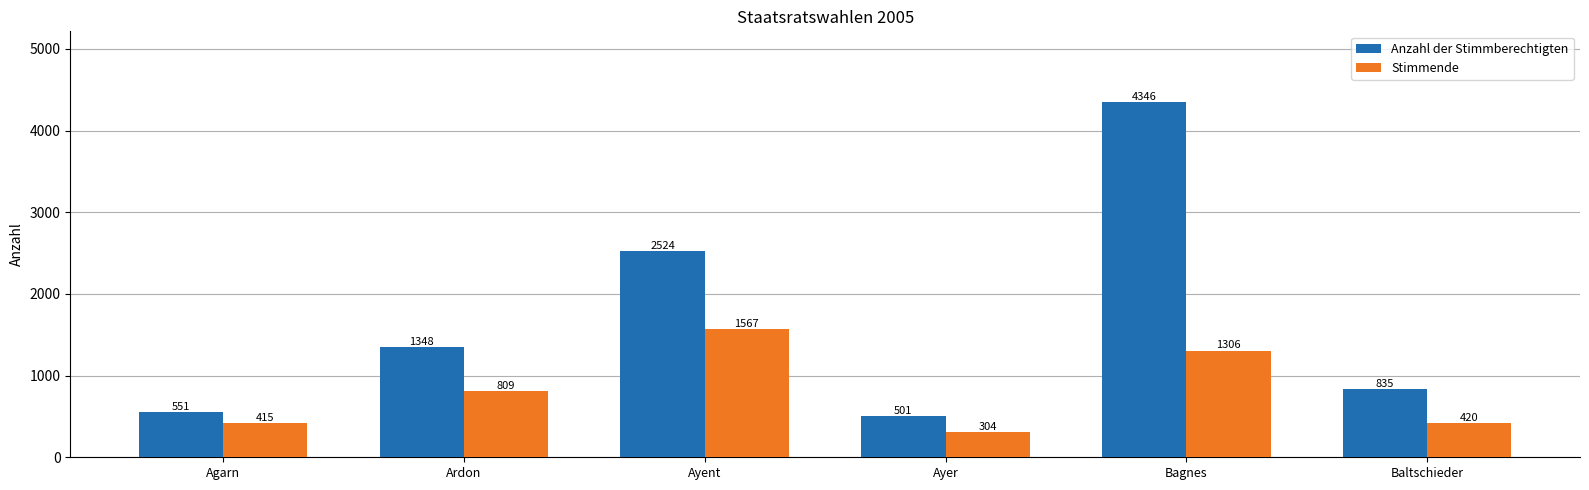

At which label is Stimmende closest to 935?

Ardon